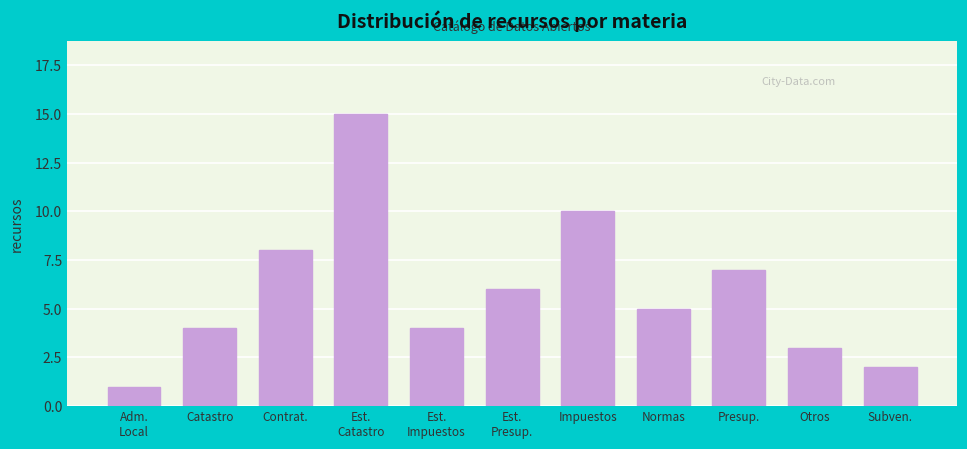

Reading left to right, transcribe all the data shown in this chart.

1	4	8	15	4	6	10	5	7	3	2